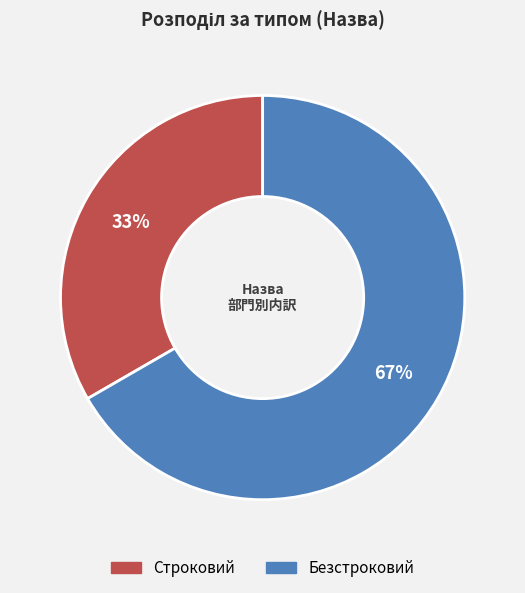

The Безстроковий slice represents 67% of the pie. True or false?

True